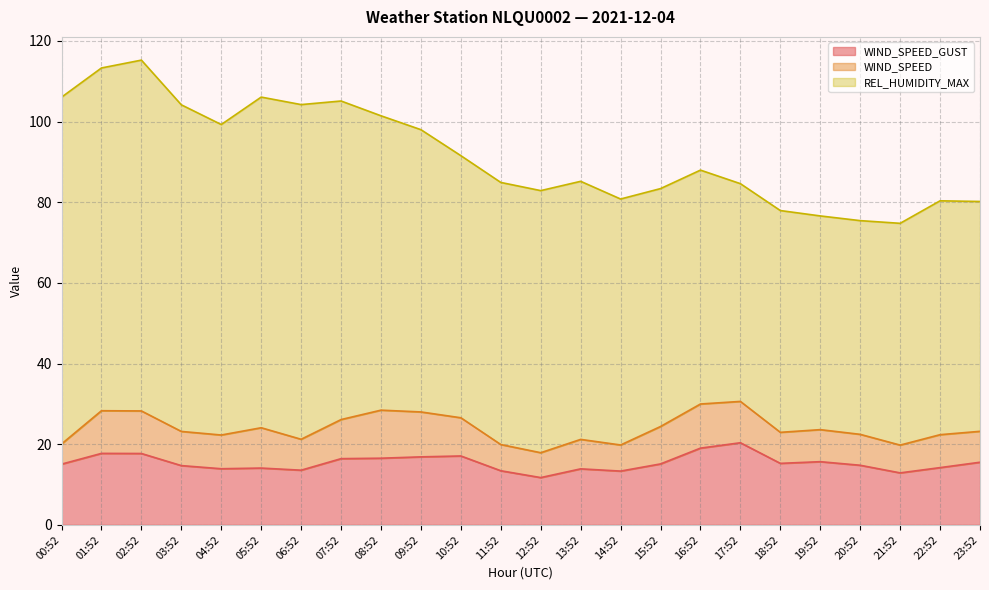

Reading right to left, extract all data points from this chart.

WIND_SPEED_GUST: 15.5	14.2	12.9	14.8	15.7	15.2	20.4	19.0	15.1	13.3	13.9	11.7	13.4	17.1	16.9	16.5	16.4	13.6	14.1	13.9	14.7	17.7	17.7	15.1
WIND_SPEED: 7.7	8.2	6.9	7.7	7.9	7.7	10.2	10.9	9.3	6.5	7.3	6.2	6.5	9.5	11.1	11.9	9.7	7.7	10.0	8.4	8.5	10.6	10.6	5.0
REL_HUMIDITY_MAX: 57.0	58.0	55.0	53.0	53.0	55.0	54.0	58.0	59.0	61.0	64.0	65.0	65.0	65.0	70.0	73.0	79.0	83.0	82.0	77.0	81.0	87.0	85.0	86.0